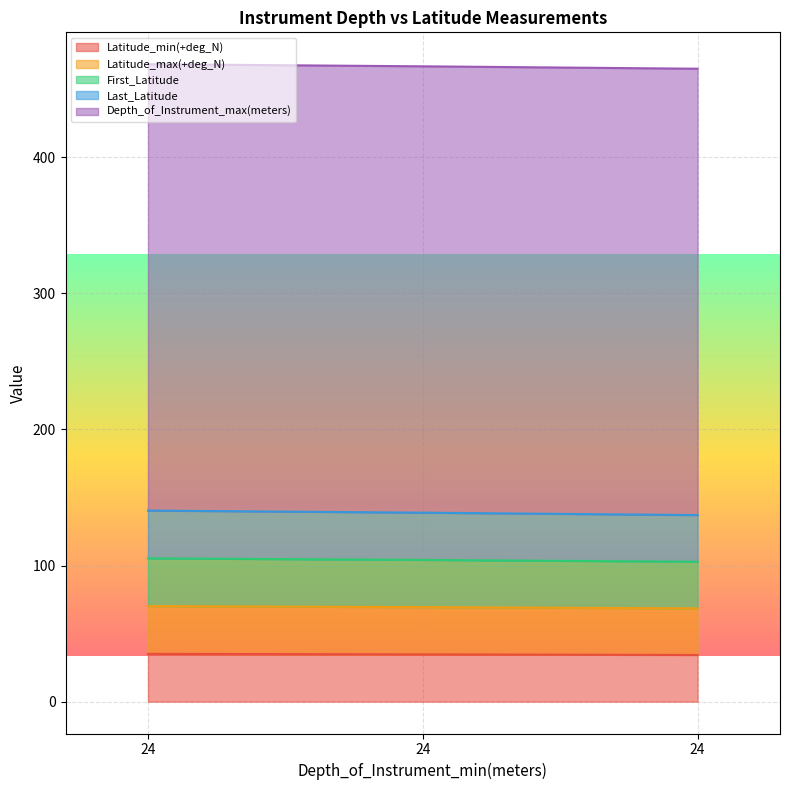

Where does the Latitude_max(+deg_N) series first go above 69?

24